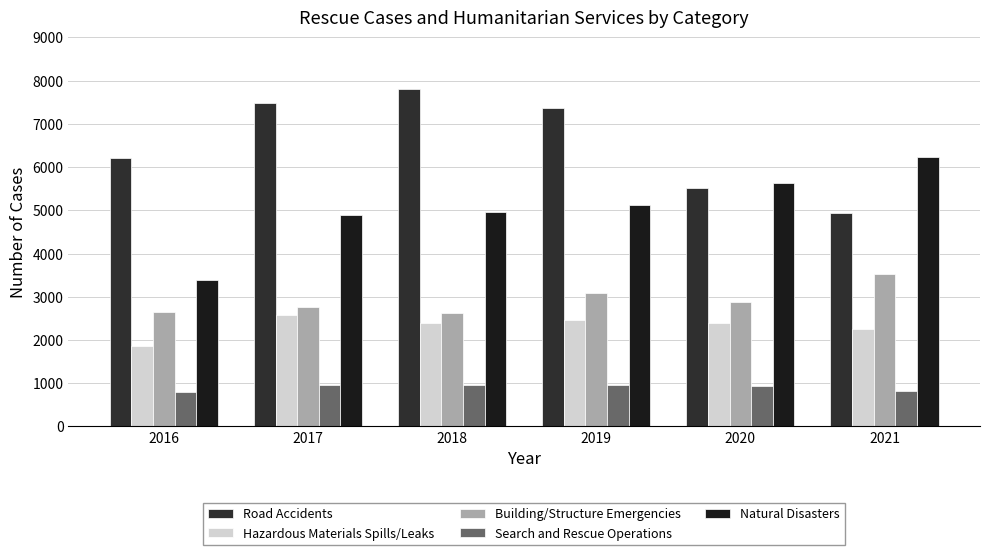

Reading left to right, transcribe all the data shown in this chart.

Road Accidents: 2016=6203	2017=7471	2018=7801	2019=7370	2020=5515	2021=4939
Hazardous Materials Spills/Leaks: 2016=1869	2017=2589	2018=2385	2019=2464	2020=2399	2021=2255
Building/Structure Emergencies: 2016=2652	2017=2769	2018=2614	2019=3086	2020=2874	2021=3517
Search and Rescue Operations: 2016=797	2017=950	2018=953	2019=967	2020=927	2021=830
Natural Disasters: 2016=3388	2017=4897	2018=4955	2019=5128	2020=5624	2021=6221